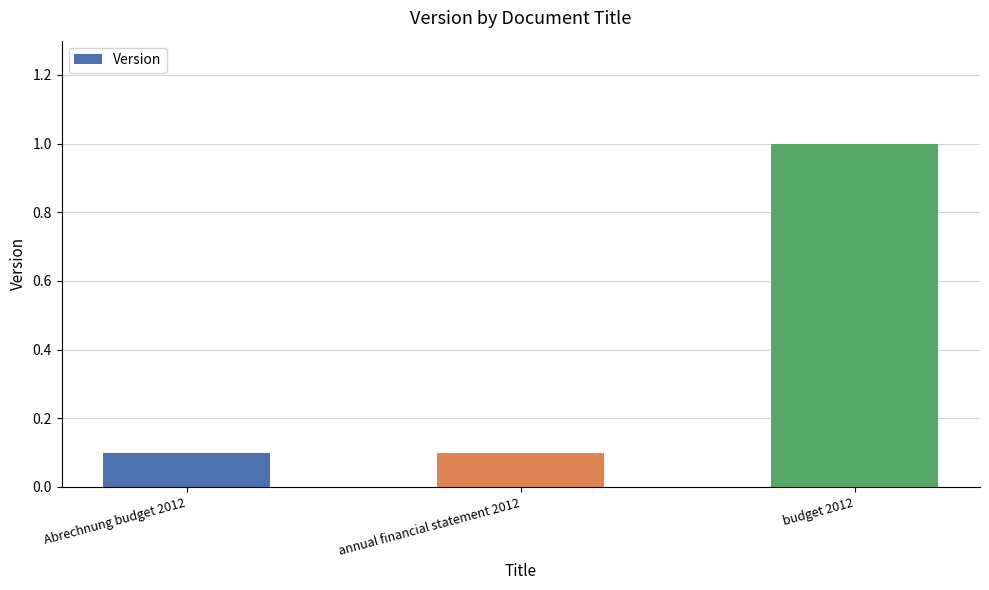

Reading left to right, transcribe all the data shown in this chart.

0.1	0.1	1.0